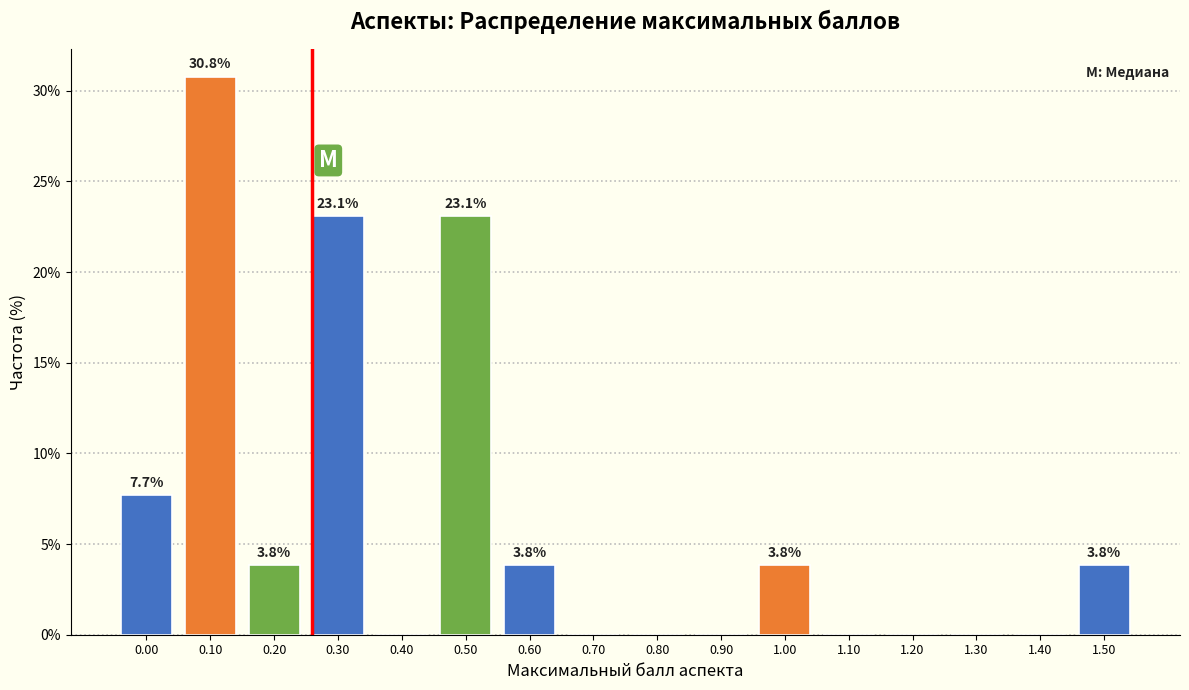

Reading left to right, what are all the values shown in this chart?

0.00=7.7	0.10=30.8	0.20=3.8	0.30=23.1	0.40=0.0	0.50=23.1	0.60=3.8	0.70=0.0	0.80=0.0	0.90=0.0	1.00=3.8	1.10=0.0	1.20=0.0	1.30=0.0	1.40=0.0	1.50=3.8